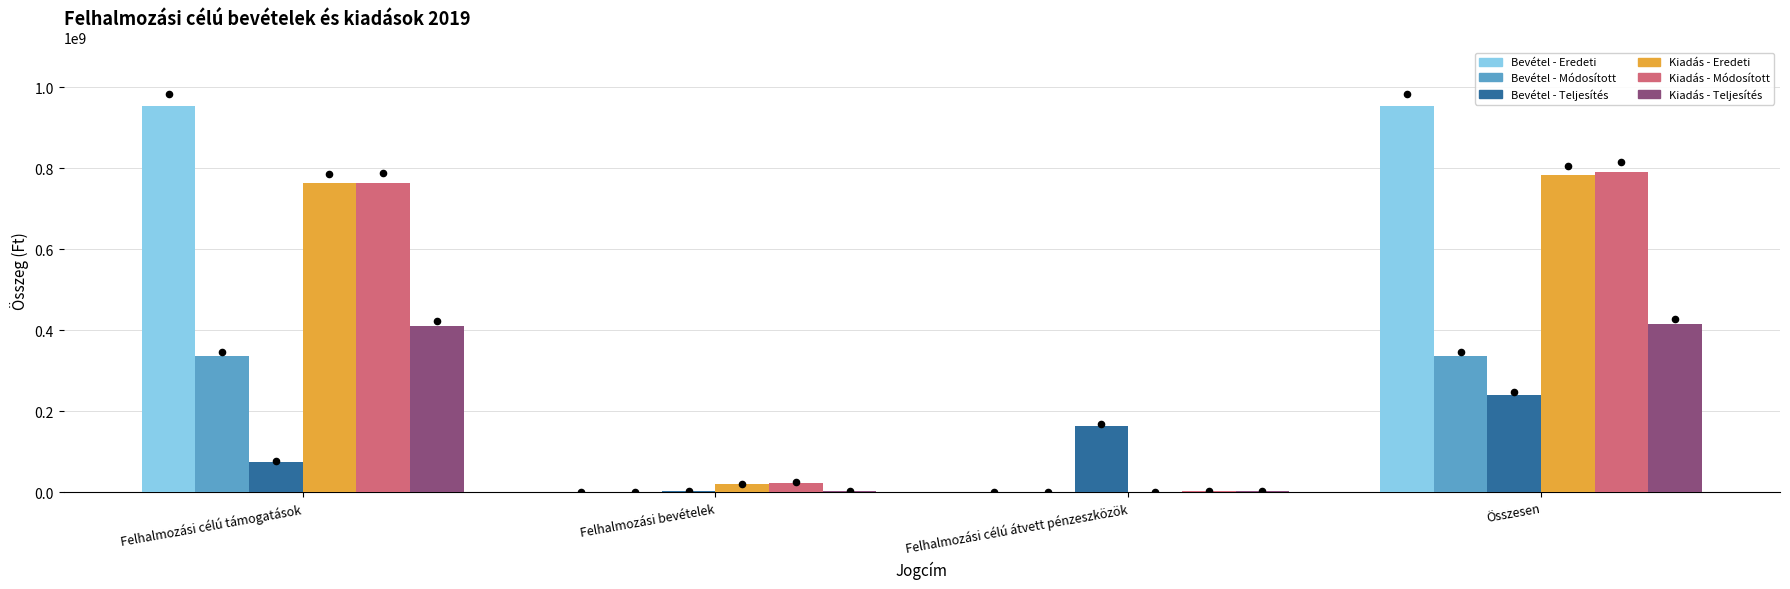

Which series reaches the maximum Y coordinate?

Bevétel - Eredeti